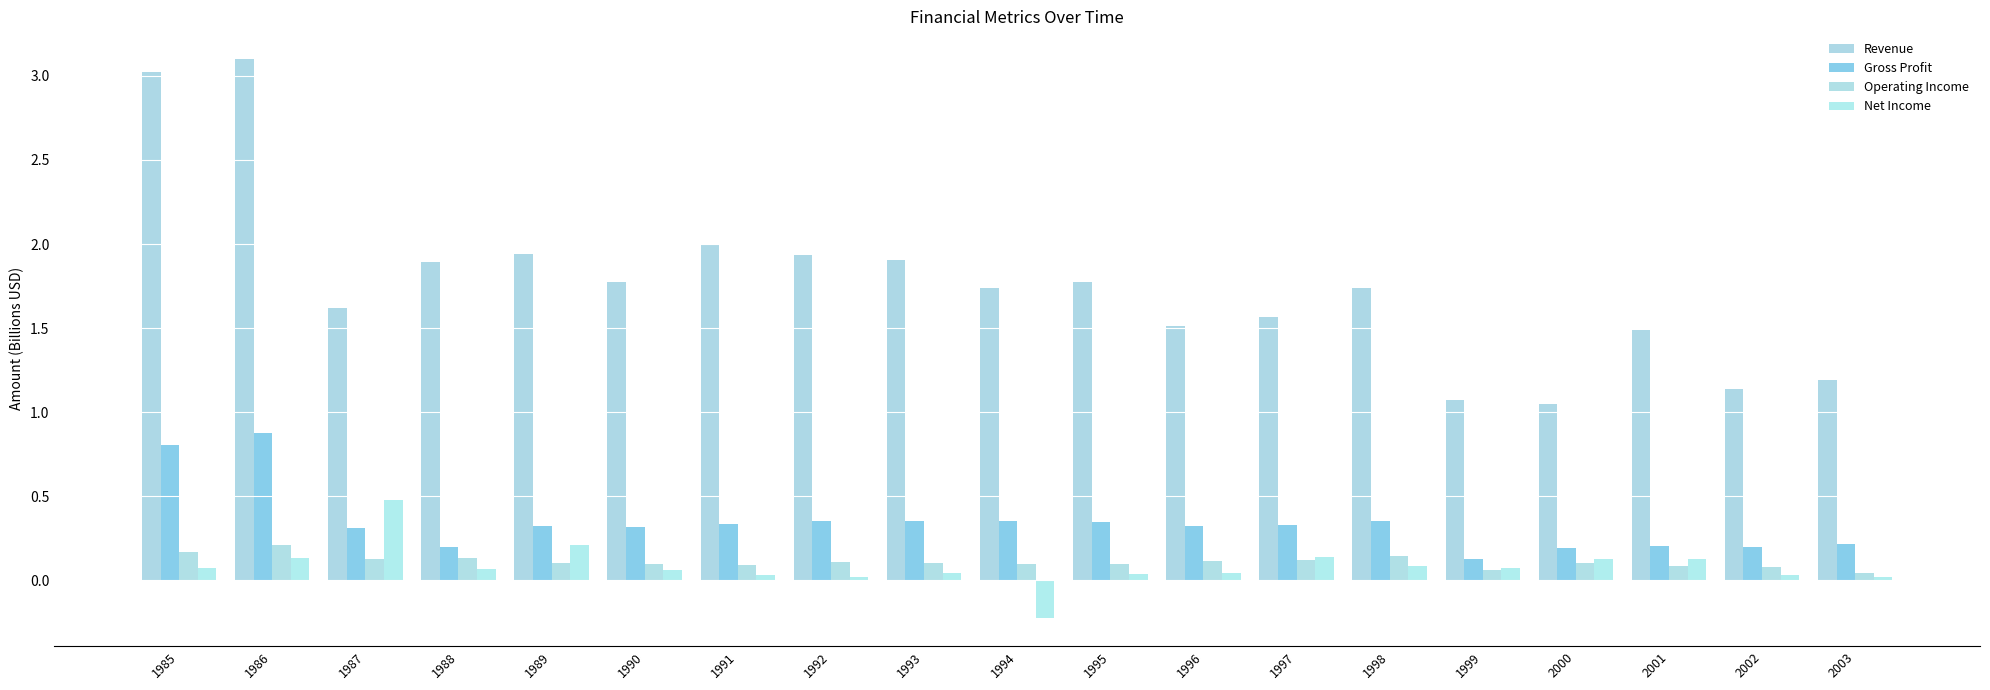

Rank the series by their maximum value, from lowest to highest.

Operating Income, Net Income, Gross Profit, Revenue